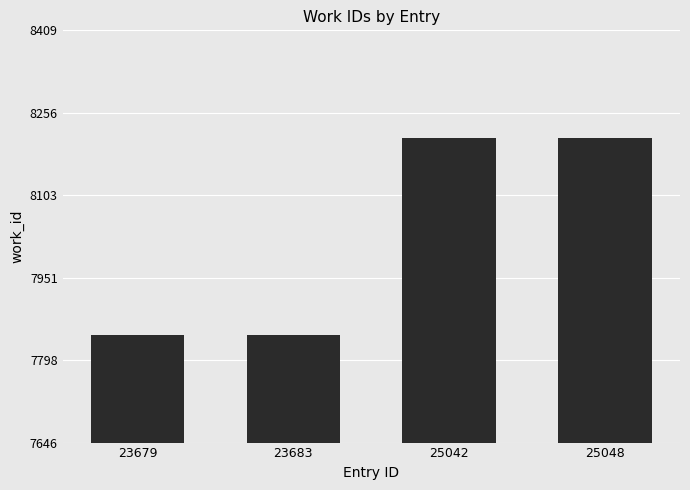

What is the change in value from 23679 to 25048?

+363